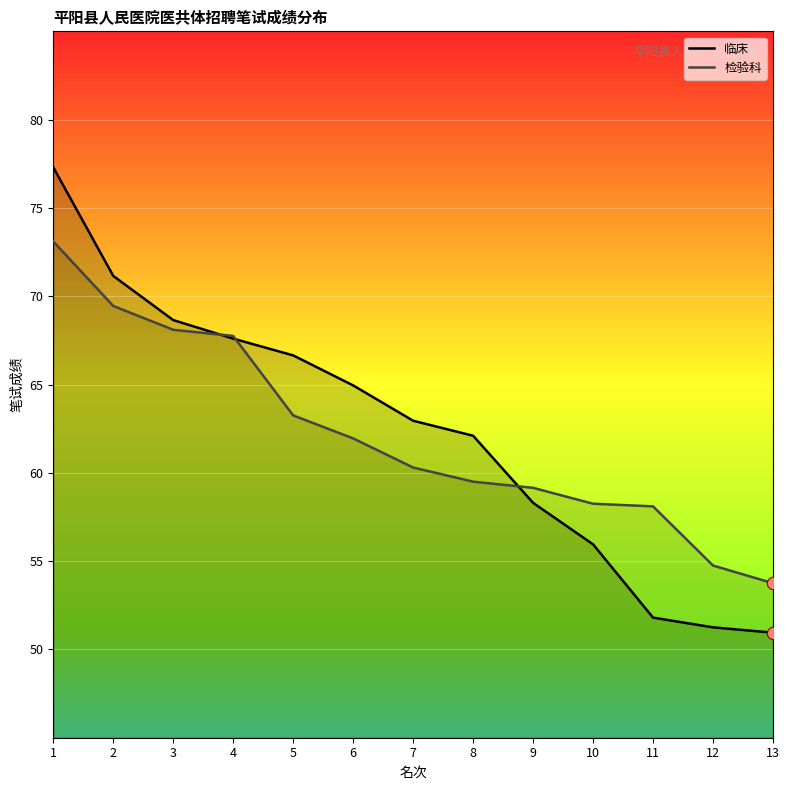

At which category is the sum across all series the highest?

1